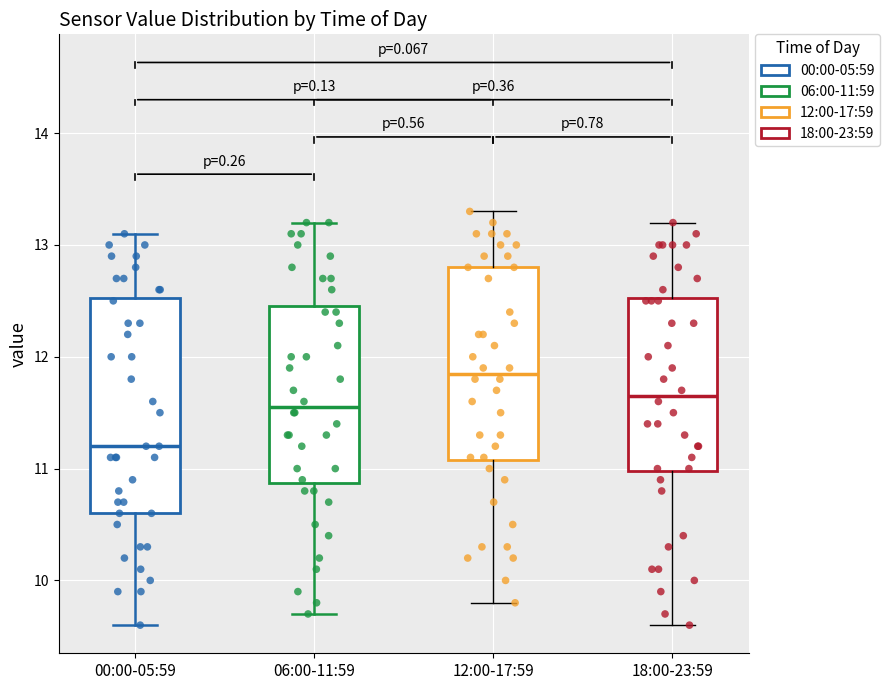

Where does the median line of the box for 18:00-23:59 sit on the y-axis? The values are not printed on the chart, so give them approximately, as read against the axis.

11.7